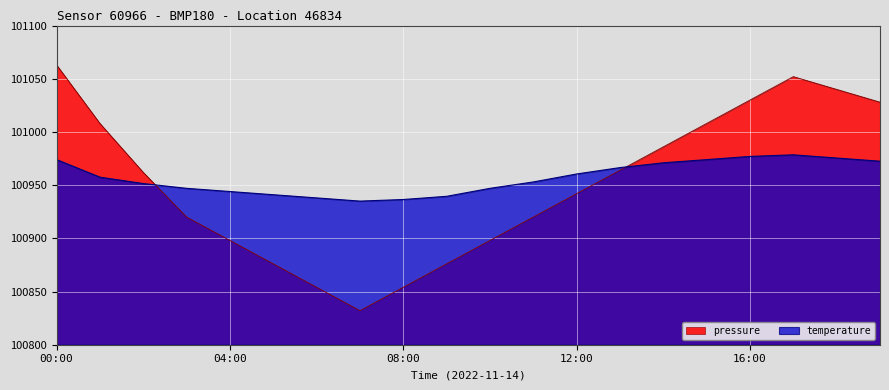

Rank the series at 00:00 from lowest to highest value.

temperature, pressure